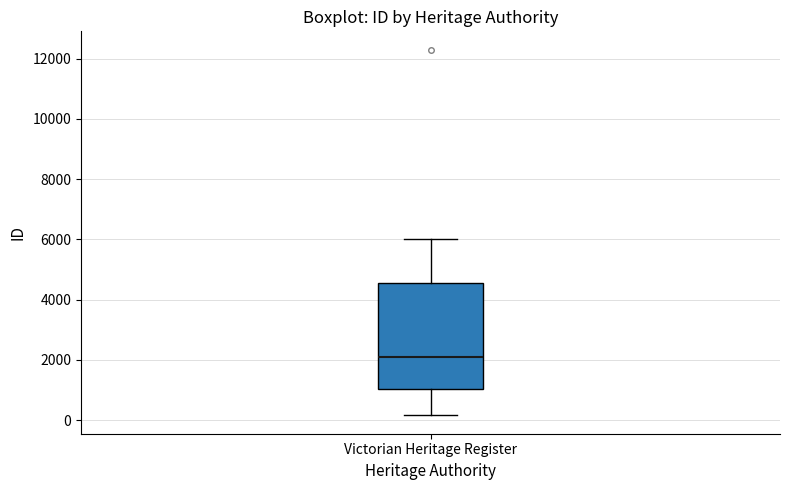

Read this box plot against the y-axis: the position of the median line, the range covered by the box, and the ends of both whiskers. The values are not printed on the chart, so give them approximately, as read against the axis.

median 2000, box 1000 to 4600, whiskers 200 to 6000